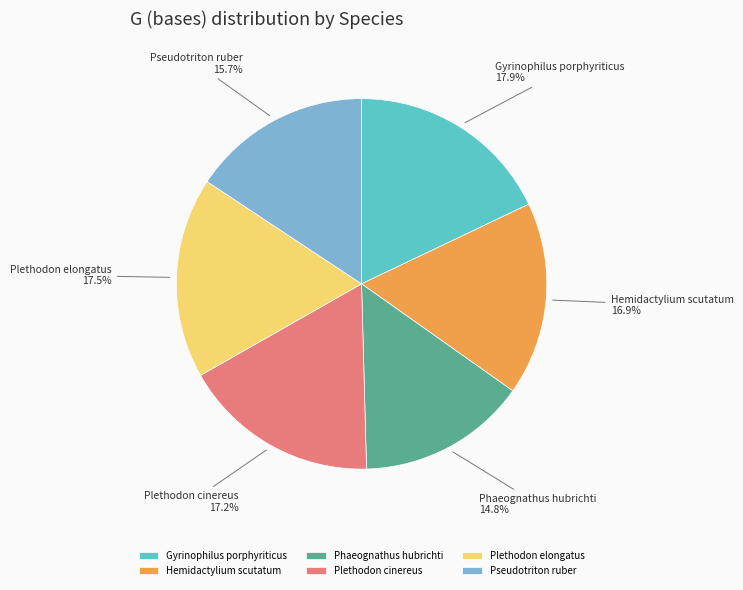

To the nearest percent, what is the combined percentage of Plethodon cinereus and Plethodon elongatus?

35%